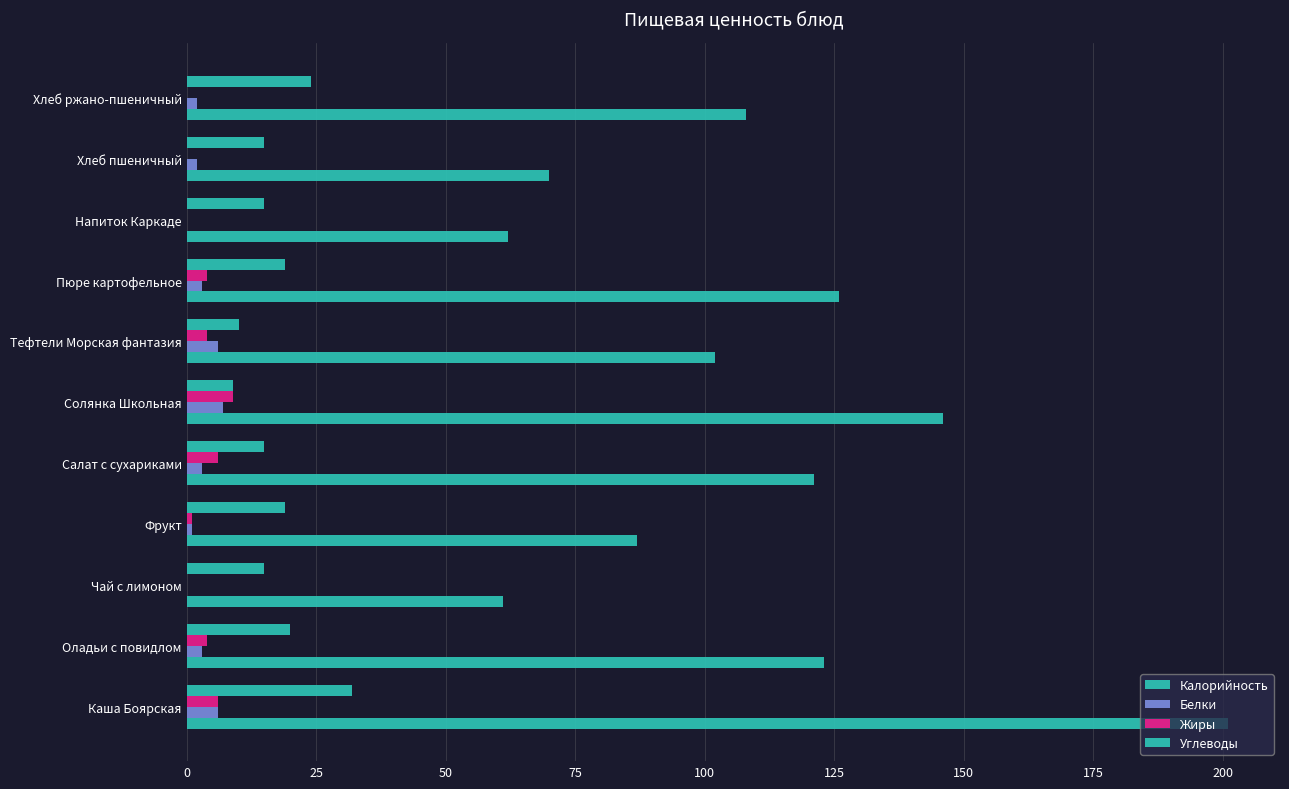

How many categories are shown in the chart?

11